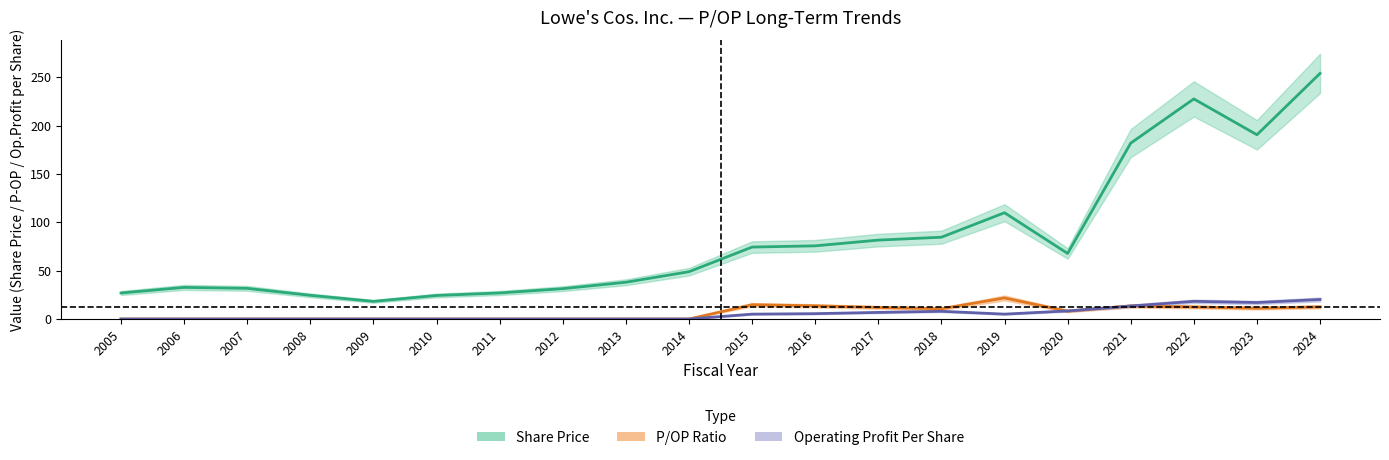

The value of Share Price at 2016 is 75.7. True or false?

True